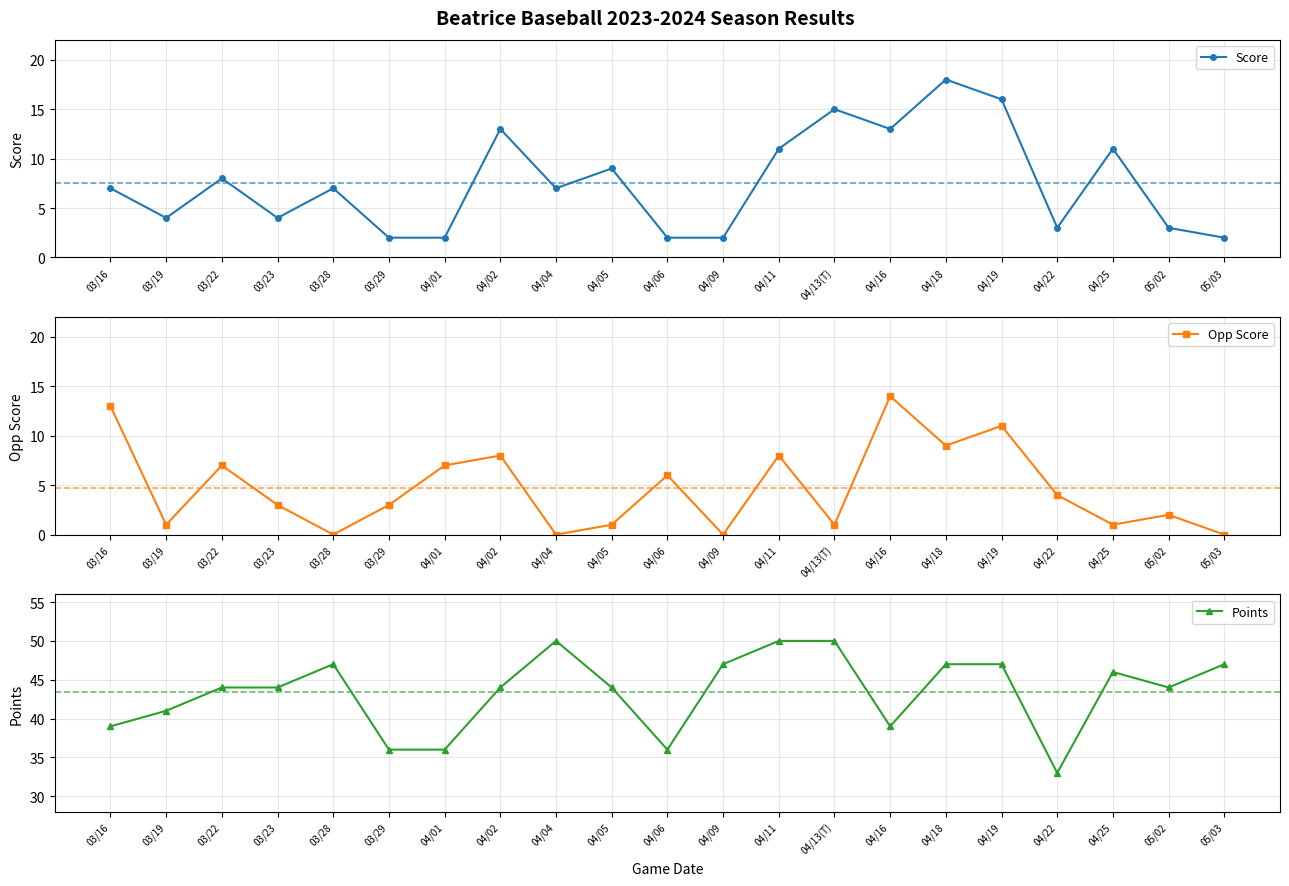

At which label does Opp Score first exceed 3?

03/16